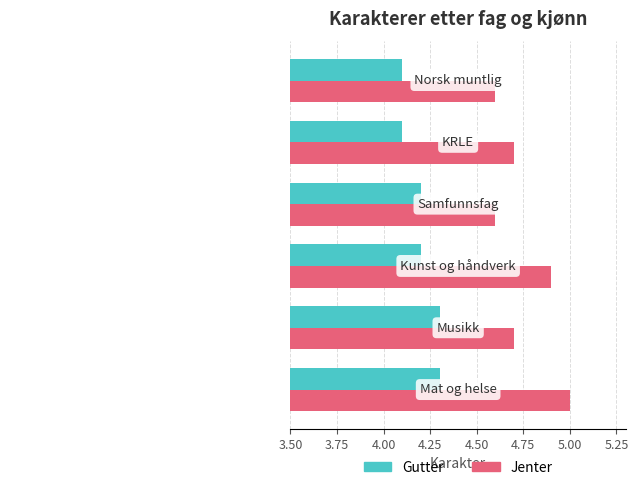

Which series has the largest range (max minus min)?

Jenter